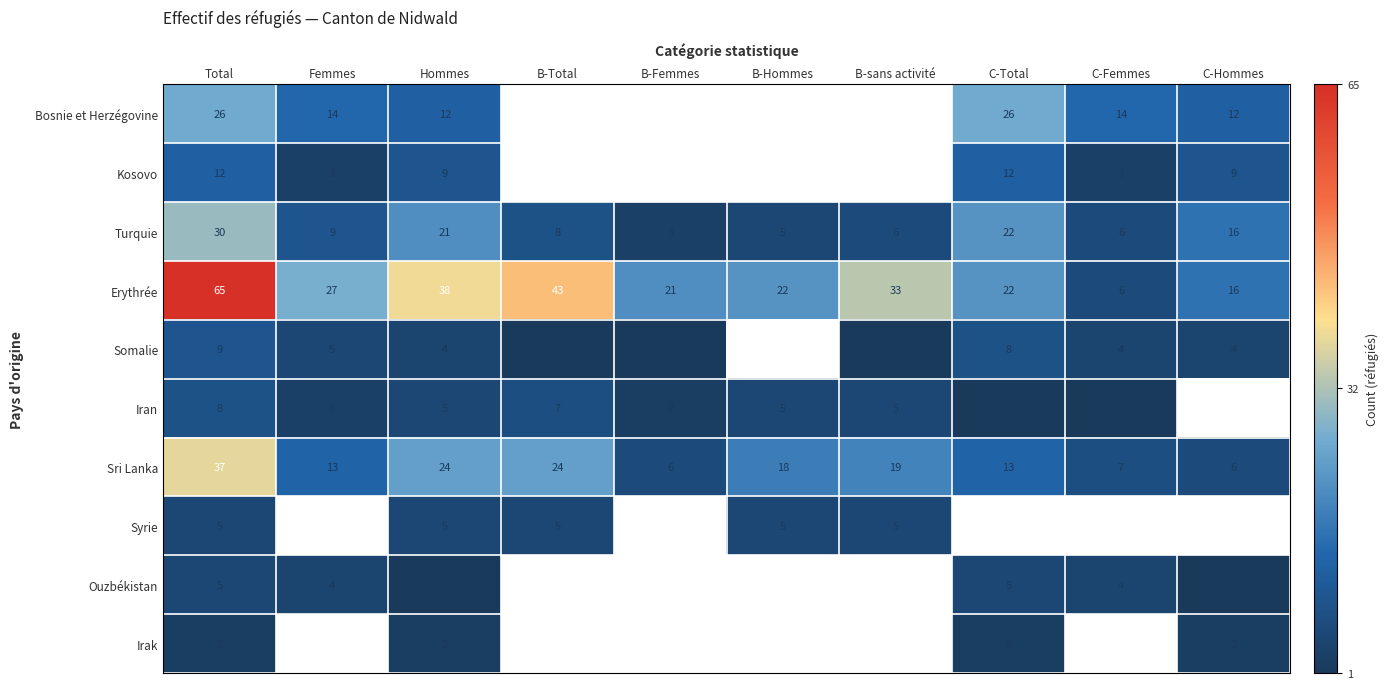

At which label does Erythrée first exceed 27?

Total